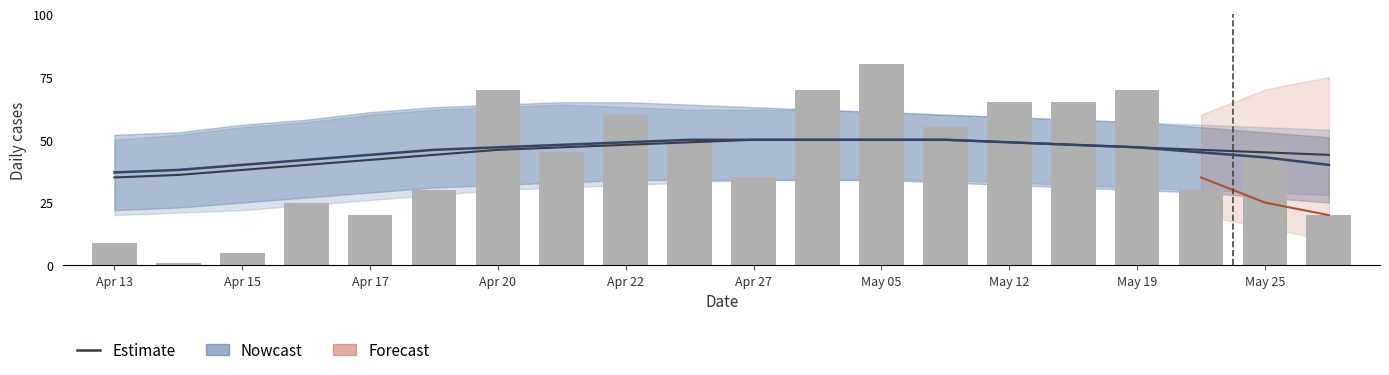

Does the chart contain stacked bars?

No